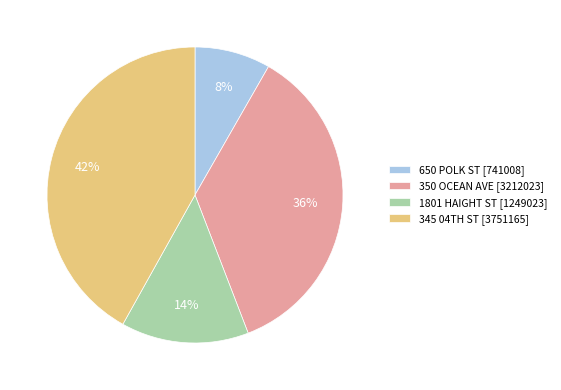

How many slices are in this pie chart?

4